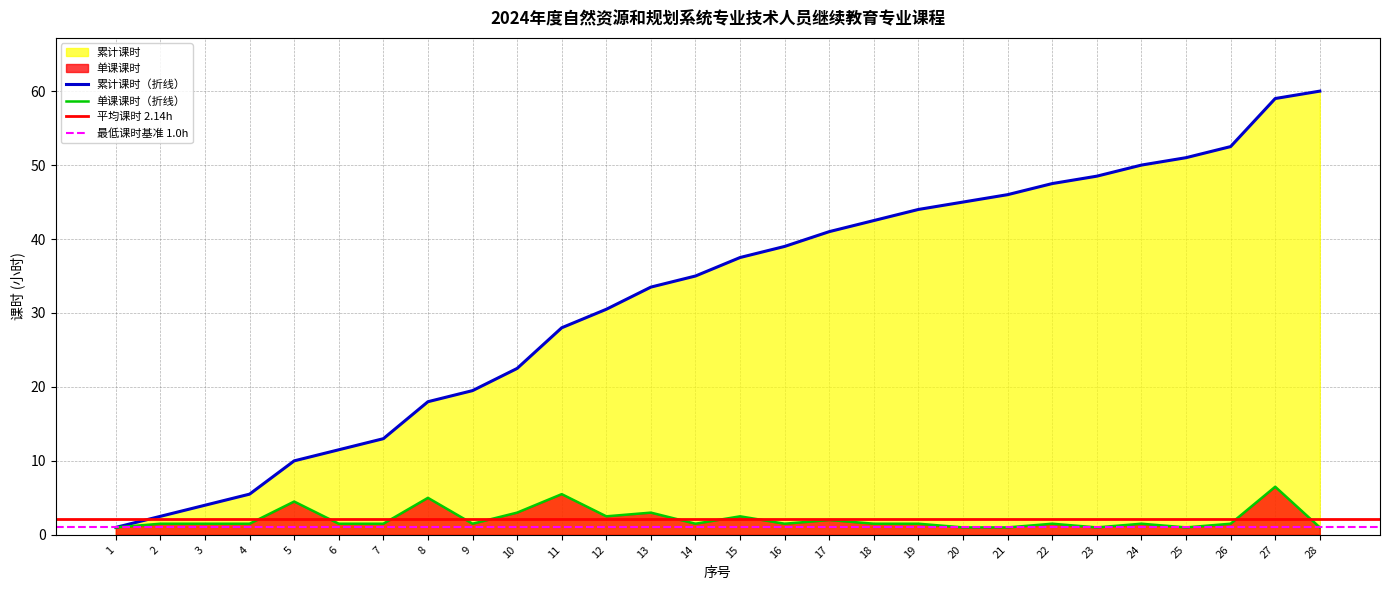

Where is 课时 nearest to the value 3?

10